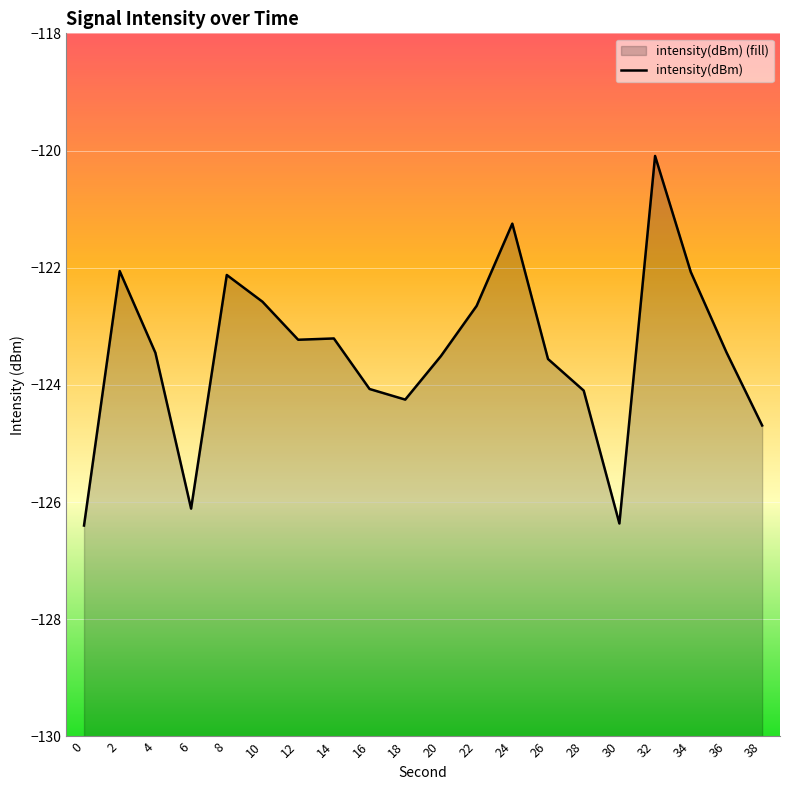

True or false: the data shows -74.9 at 4.

False